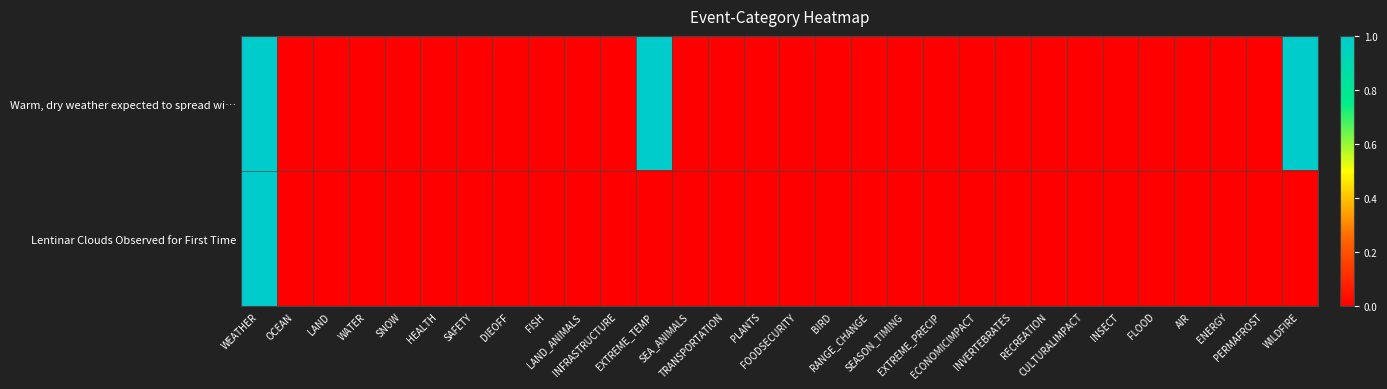

Reading left to right, extract all data points from this chart.

Warm, dry weather expected to spread wi…: WEATHER=1	OCEAN=0	LAND=0	WATER=0	SNOW=0	HEALTH=0	SAFETY=0	DIEOFF=0	FISH=0	LAND_ANIMALS=0	INFRASTRUCTURE=0	EXTREME_TEMP=1	SEA_ANIMALS=0	TRANSPORTATION=0	PLANTS=0	FOODSECURITY=0	BIRD=0	RANGE_CHANGE=0	SEASON_TIMING=0	EXTREME_PRECIP=0	ECONOMICIMPACT=0	INVERTEBRATES=0	RECREATION=0	CULTURALIMPACT=0	INSECT=0	FLOOD=0	AIR=0	ENERGY=0	PERMAFROST=0	WILDFIRE=1
Lentinar Clouds Observed for First Time: WEATHER=1	OCEAN=0	LAND=0	WATER=0	SNOW=0	HEALTH=0	SAFETY=0	DIEOFF=0	FISH=0	LAND_ANIMALS=0	INFRASTRUCTURE=0	EXTREME_TEMP=0	SEA_ANIMALS=0	TRANSPORTATION=0	PLANTS=0	FOODSECURITY=0	BIRD=0	RANGE_CHANGE=0	SEASON_TIMING=0	EXTREME_PRECIP=0	ECONOMICIMPACT=0	INVERTEBRATES=0	RECREATION=0	CULTURALIMPACT=0	INSECT=0	FLOOD=0	AIR=0	ENERGY=0	PERMAFROST=0	WILDFIRE=0